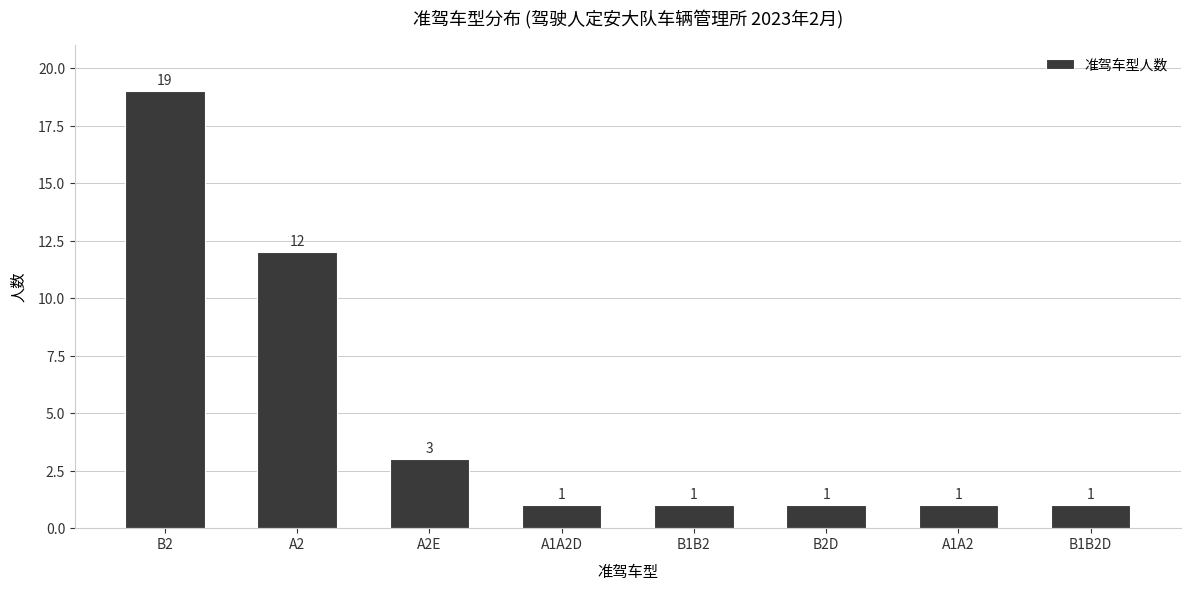

Reading left to right, extract all data points from this chart.

B2=19	A2=12	A2E=3	A1A2D=1	B1B2=1	B2D=1	A1A2=1	B1B2D=1